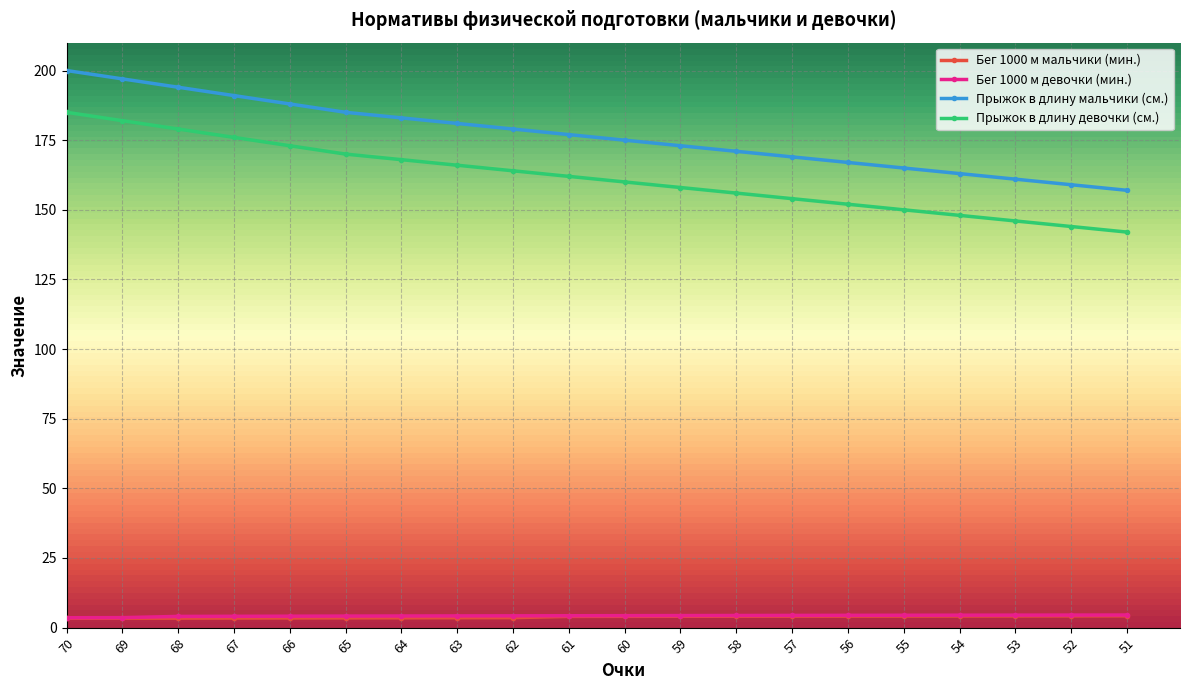

What is the value of the Прыжок в длину мальчики (см.) point at the 19th from the left?

159.0